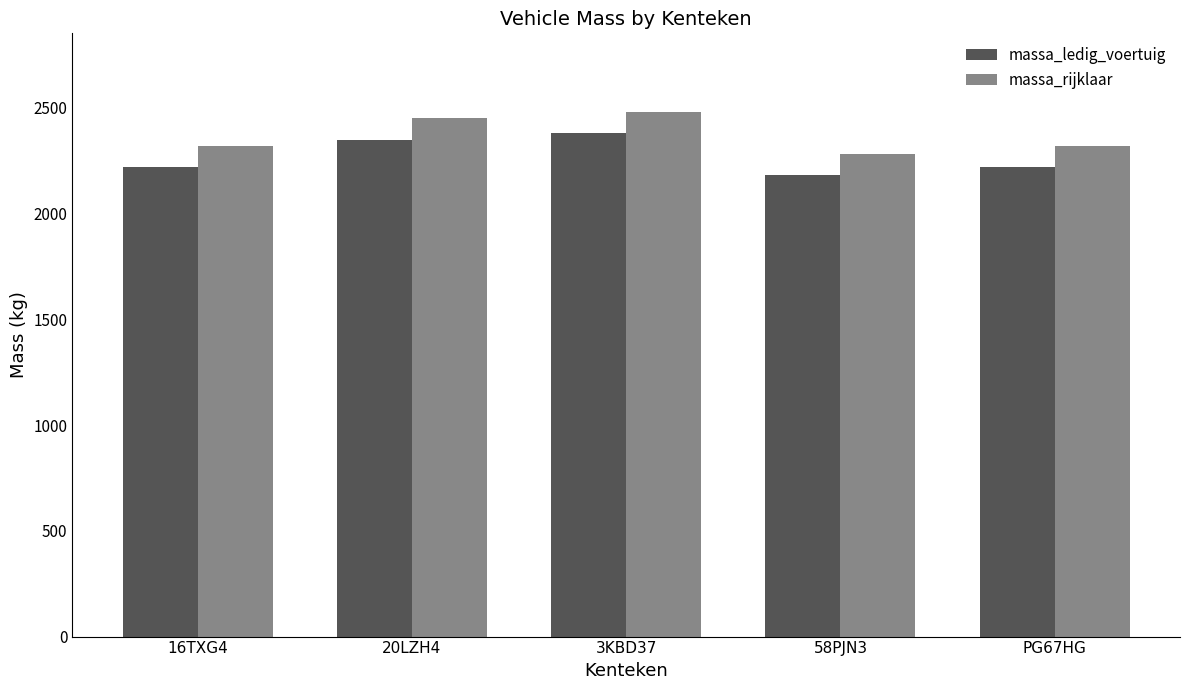

At how many categories does at least one series exceed 2419?

2